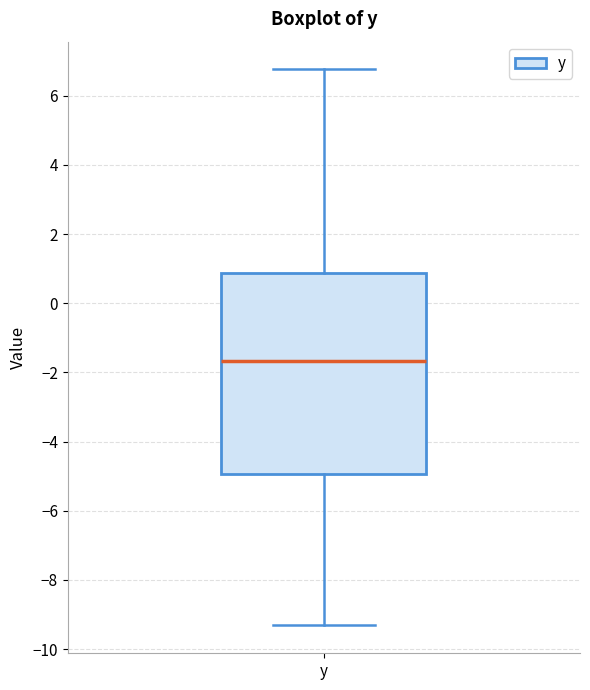

Read this box plot against the y-axis: the position of the median line, the range covered by the box, and the ends of both whiskers. The values are not printed on the chart, so give them approximately, as read against the axis.

median -1.6, box -5.0 to 0.8, whiskers -9.4 to 6.8